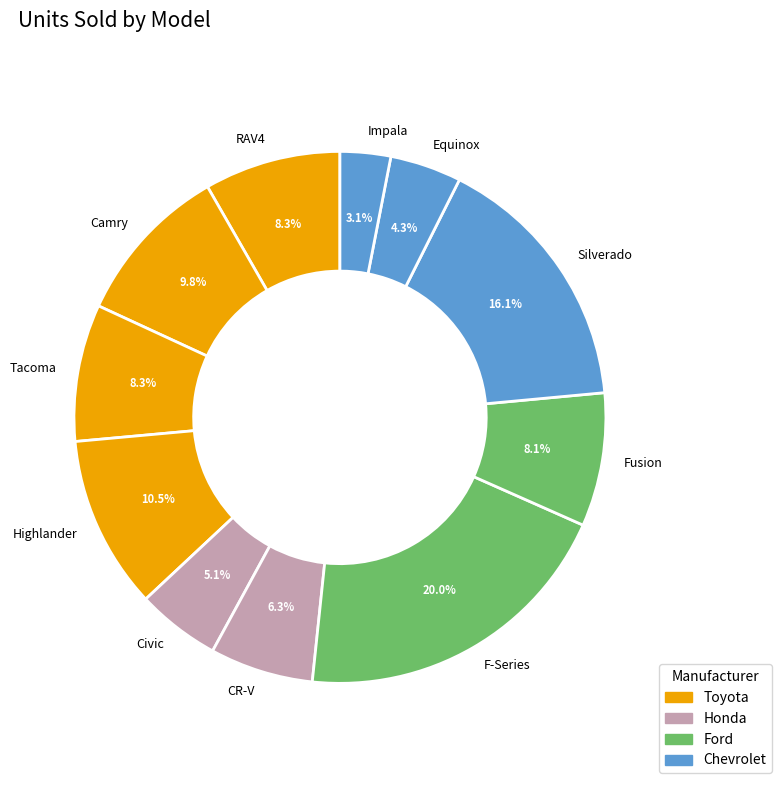

What is the largest slice in the pie chart?

F-Series